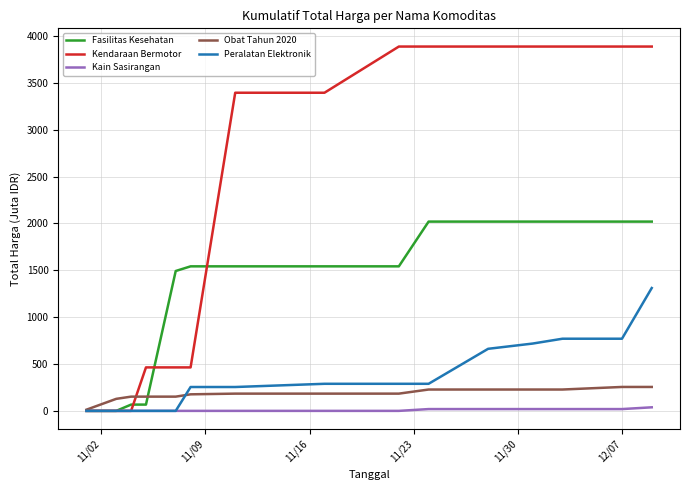

Which series has the largest total across all categories?

Kendaraan Bermotor